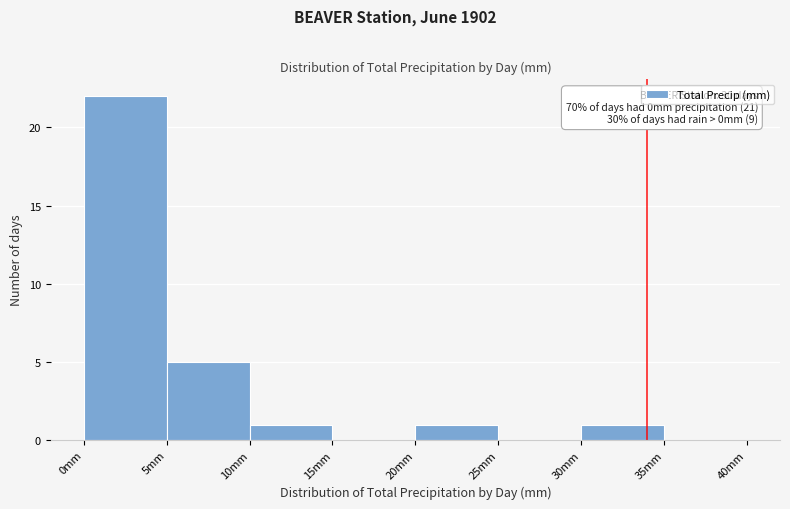

Which range on the x-axis has the tallest bar?

0 to 5